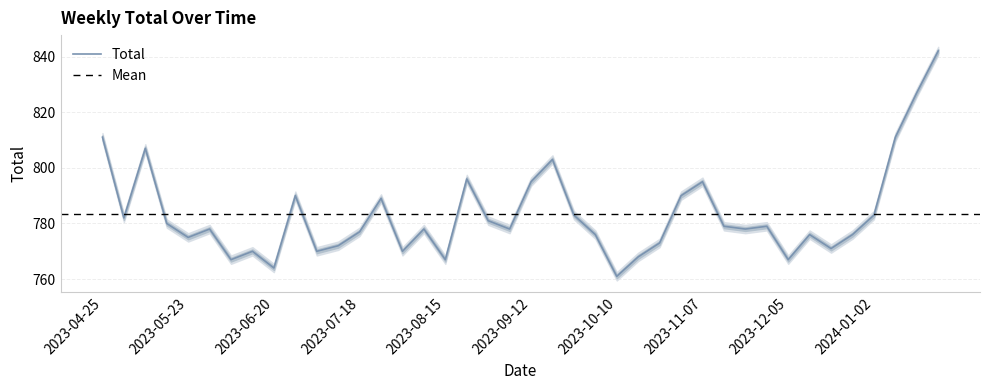

Rank the categories by value from highest to lowest.

2024-01-23, 2024-01-16, 2023-04-25, 2024-01-09, 2023-05-09, 2023-09-19, 2023-08-22, 2023-09-12, 2023-11-07, 2023-06-27, 2023-10-31, 2023-07-25, 2023-09-26, 2024-01-02, 2023-05-02, 2023-08-29, 2023-05-16, 2023-11-14, 2023-11-28, 2023-05-30, 2023-08-08, 2023-09-05, 2023-11-21, 2023-07-18, 2023-10-03, 2023-12-12, 2023-12-26, 2023-05-23, 2023-10-24, 2023-07-11, 2023-12-19, 2023-06-13, 2023-07-04, 2023-08-01, 2023-10-17, 2023-06-06, 2023-08-15, 2023-12-05, 2023-06-20, 2023-10-10